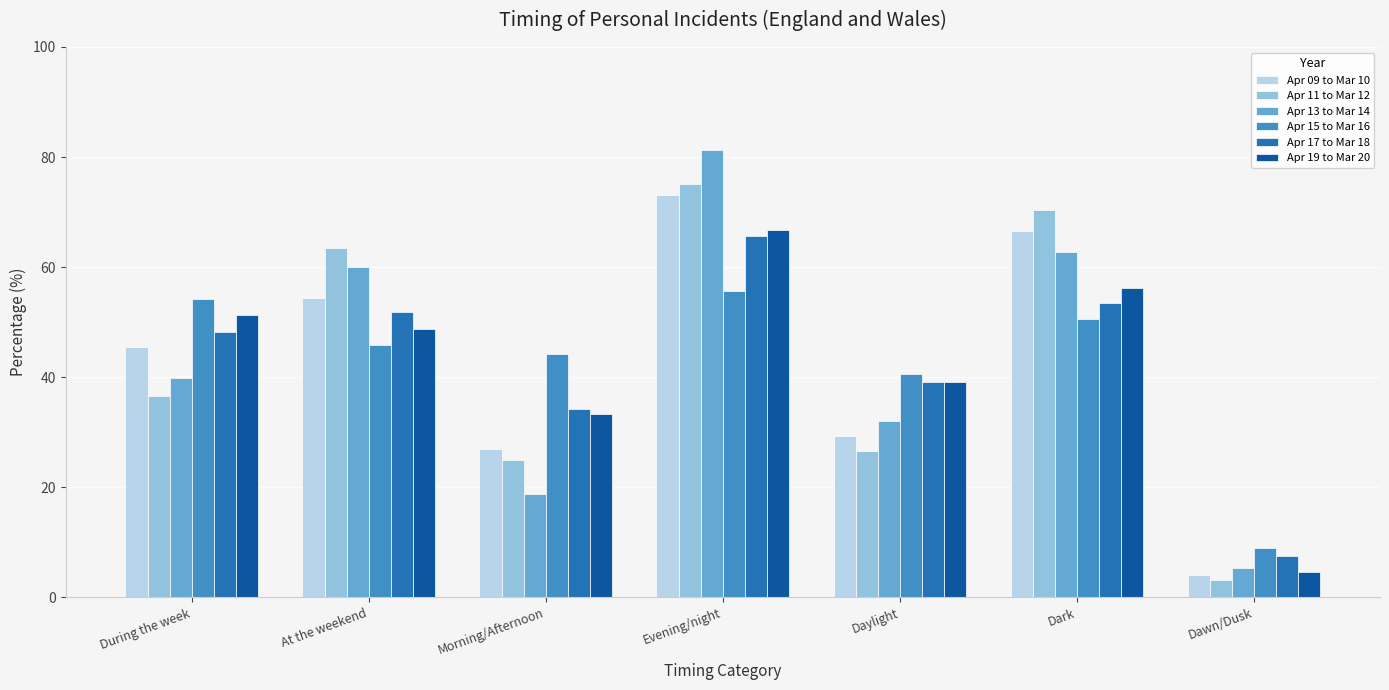

What is the difference between the maximum and minimum values in the Apr 09 to Mar 10 series?

69.1